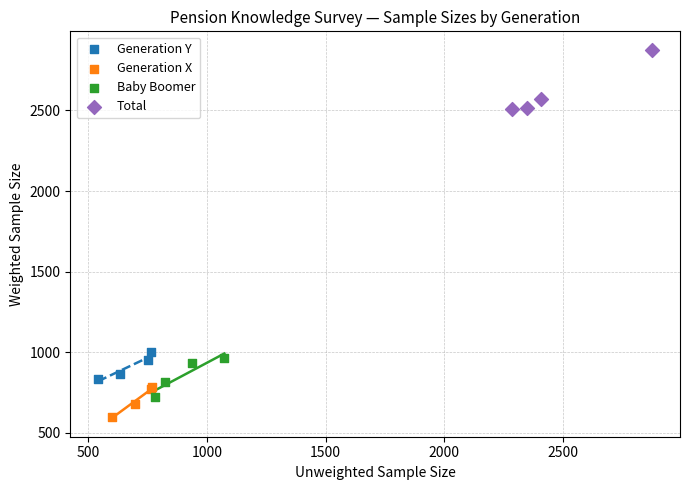

Which series reaches the minimum Y coordinate?

Generation X